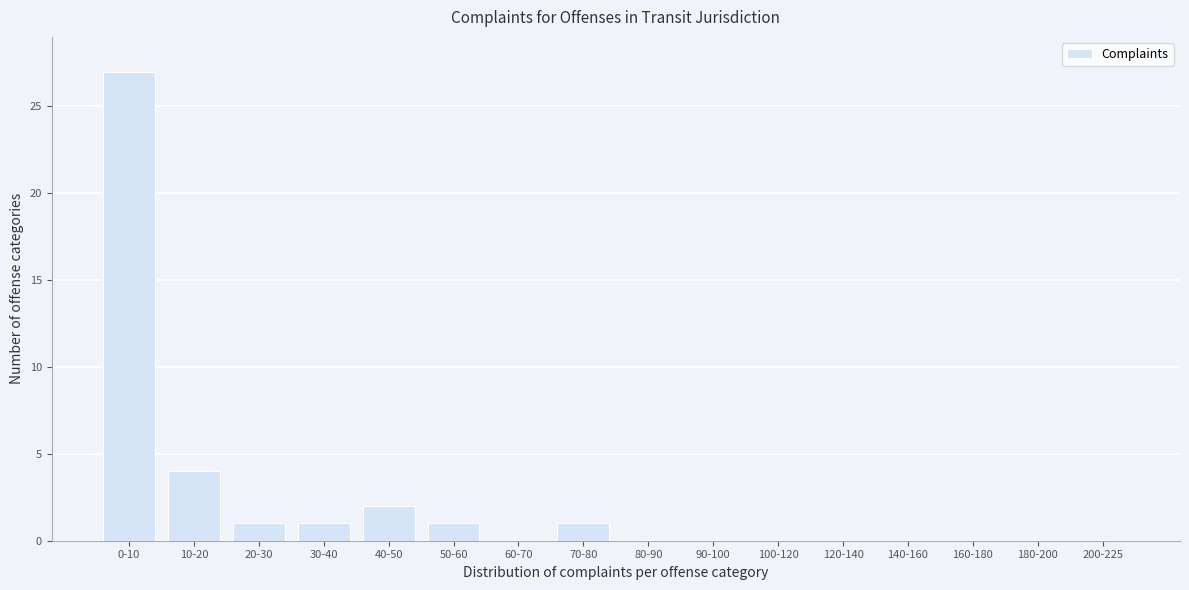

Reading left to right, list all the values displayed in this chart.

0-10=27	10-20=4	20-30=1	30-40=1	40-50=2	50-60=1	60-70=0	70-80=1	80-90=0	90-100=0	100-120=0	120-140=0	140-160=0	160-180=0	180-200=0	200-225=0